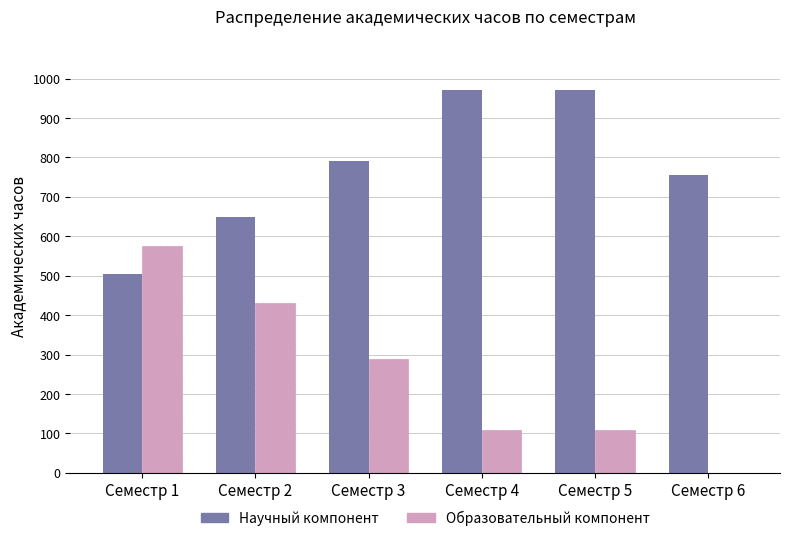

Which series has the largest range (max minus min)?

Образовательный компонент